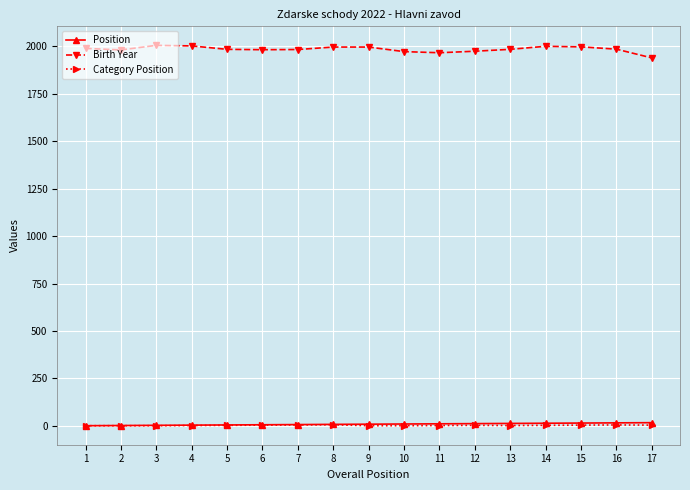

The Birth Year series shows 2844 at 16. True or false?

False